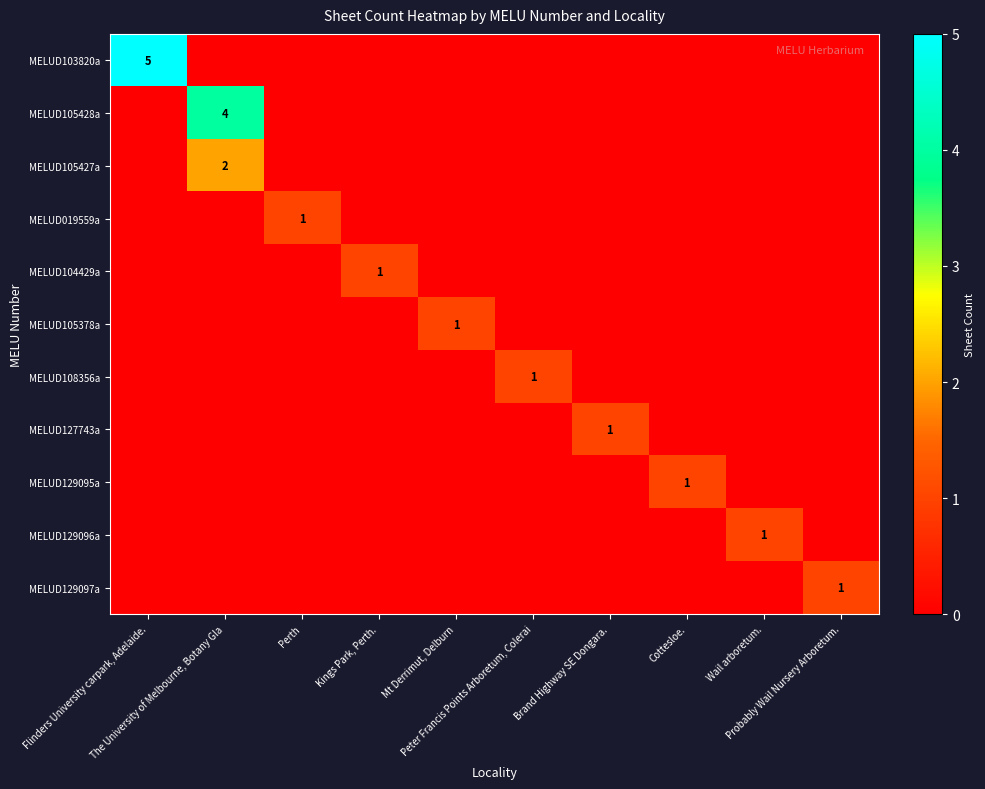

Rank the categories by MELUD103820a value from lowest to highest.

The University of Melbourne, Botany Gla, Perth, Kings Park, Perth., Mt Derrimut, Delburn, Peter Francis Points Arboretum, Colerai, Brand Highway SE Dongara., Cottesloe., Wail arboretum., Probably Wail Nursery Arboretum., Flinders University carpark, Adelaide.